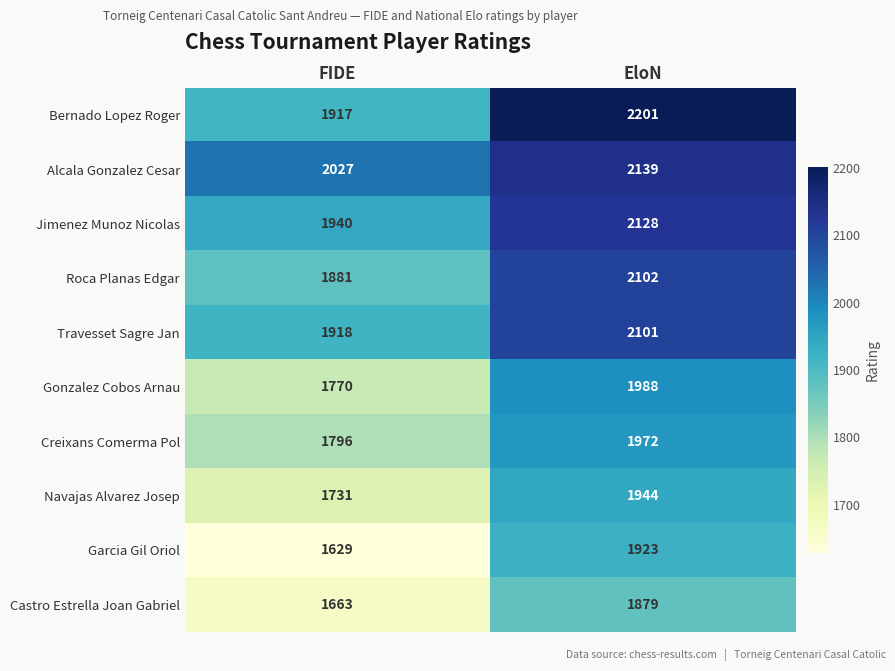

At which category is the sum across all series the highest?

EloN